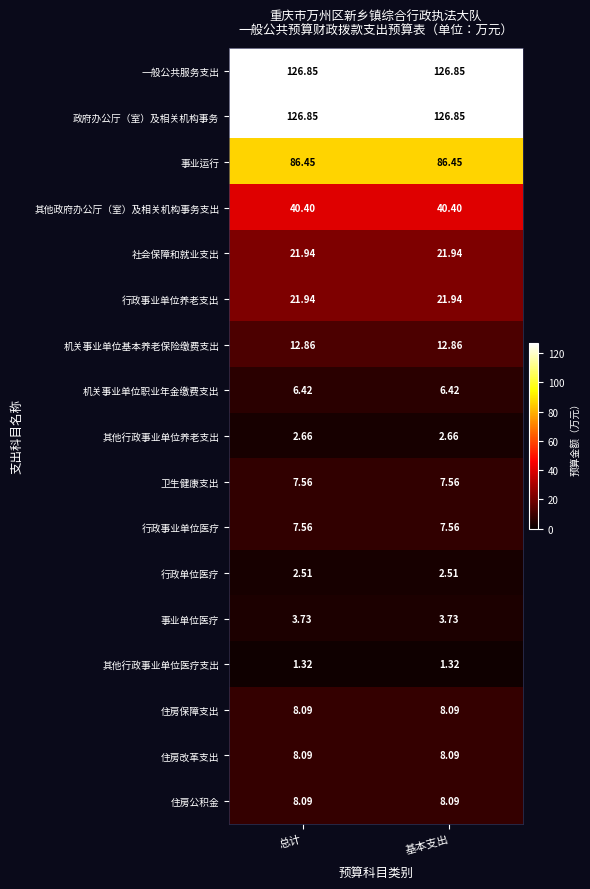

What is the maximum value shown in the chart?

126.8